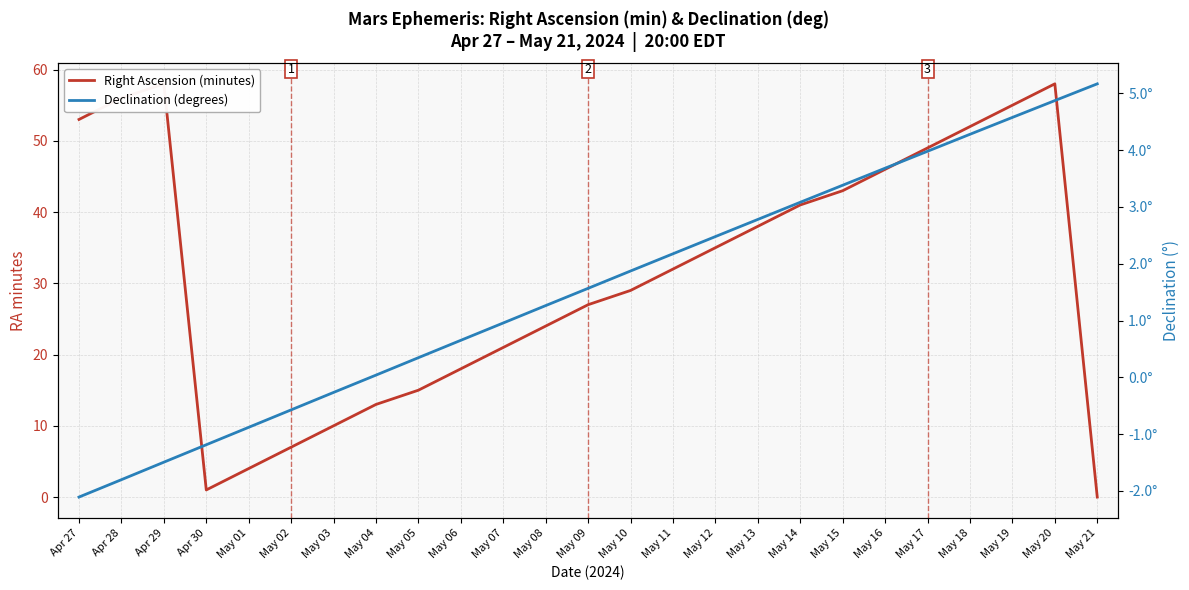

Which series changed the most between May 08 and May 10?

Right Ascension (minutes)